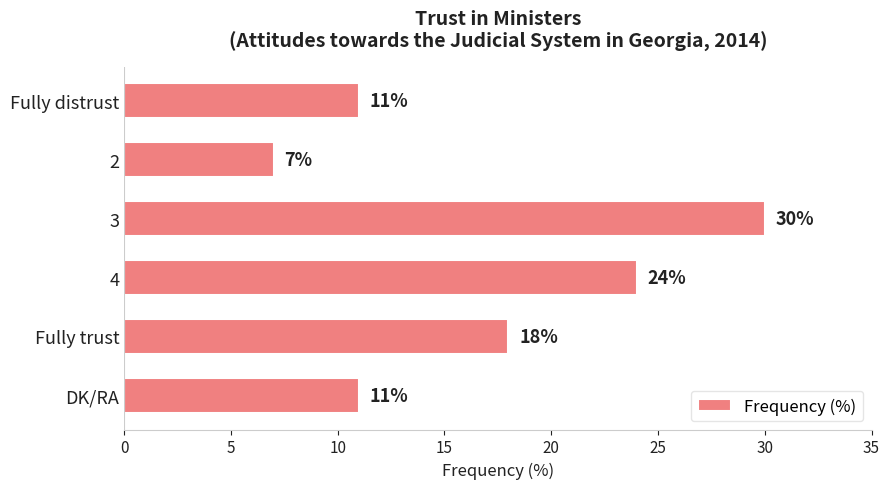

How many bars are there in total?

6